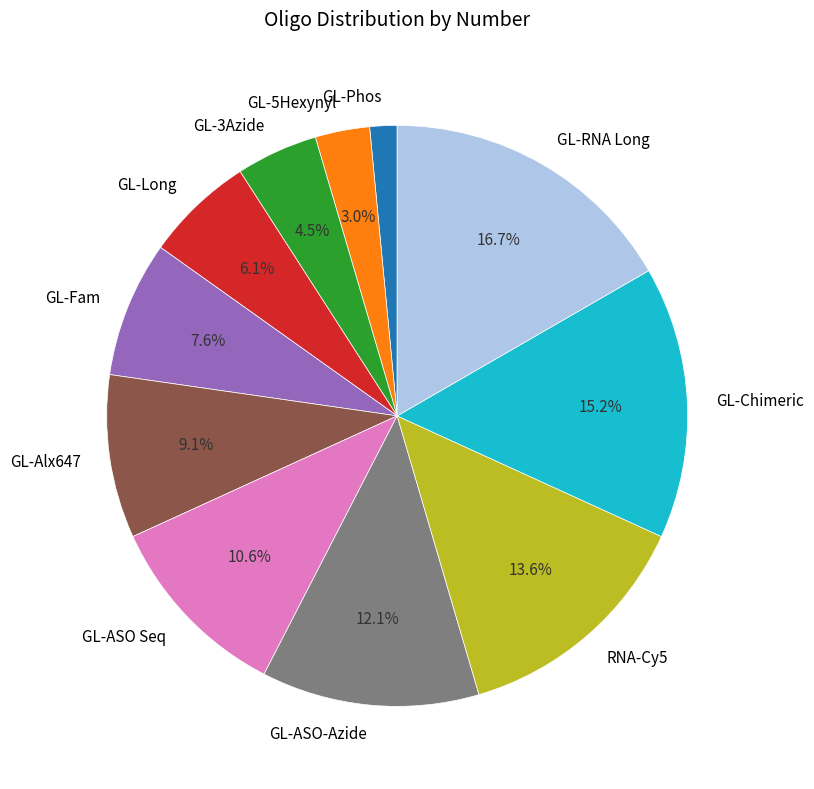

Does RNA-Cy5 represent more than half of the total?

No